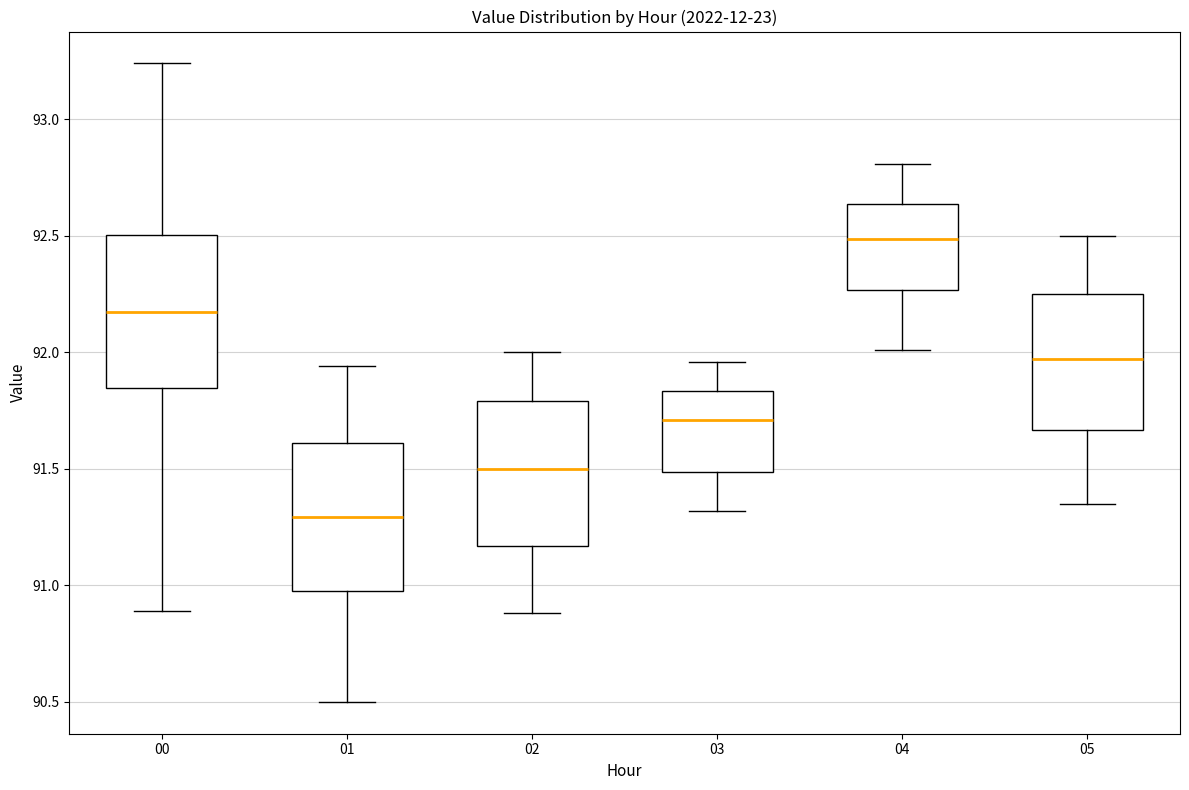

Reading left to right, read every box against the y-axis: the position of its median line, the range the box covers, and the ends of its whiskers. The values are not printed on the chart, so give them approximately, as read against the axis.

00: median 92.20, box 91.85 to 92.50, whiskers 90.90 to 93.25
01: median 91.30, box 91.00 to 91.60, whiskers 90.50 to 91.95
02: median 91.50, box 91.15 to 91.80, whiskers 90.90 to 92.00
03: median 91.70, box 91.50 to 91.85, whiskers 91.30 to 91.95
04: median 92.50, box 92.25 to 92.65, whiskers 92.00 to 92.80
05: median 91.95, box 91.65 to 92.25, whiskers 91.35 to 92.50